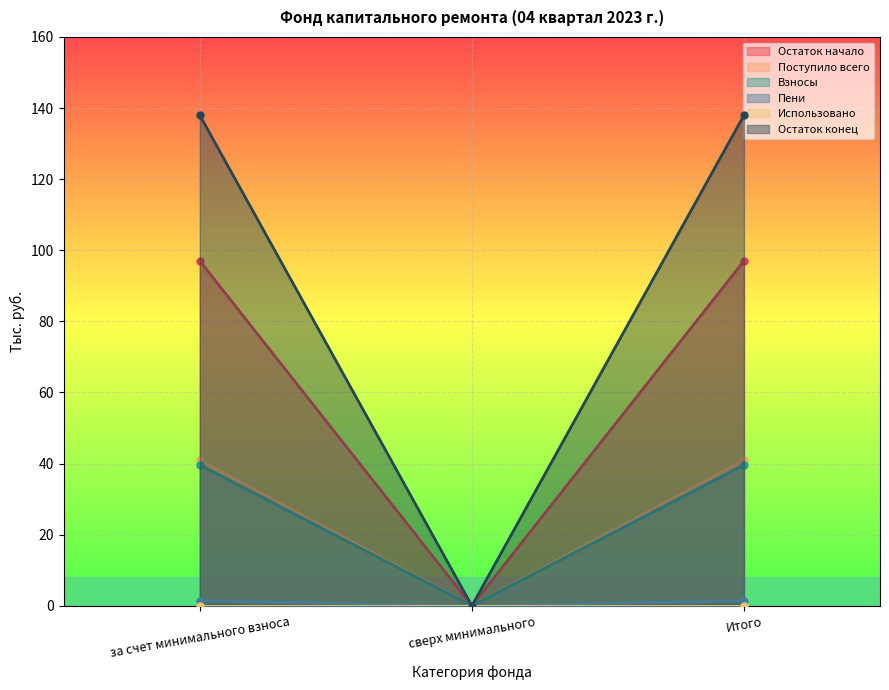

What is the maximum value shown in the chart?

138.0